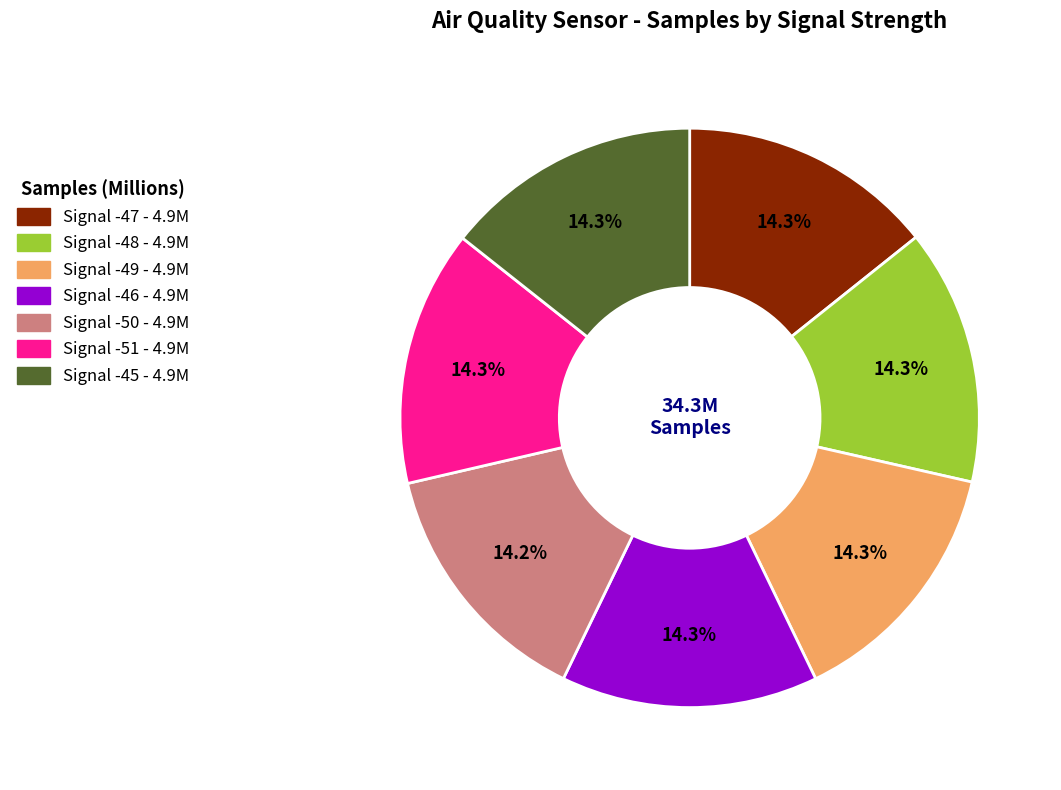

Is Signal -48 the majority of the pie?

No